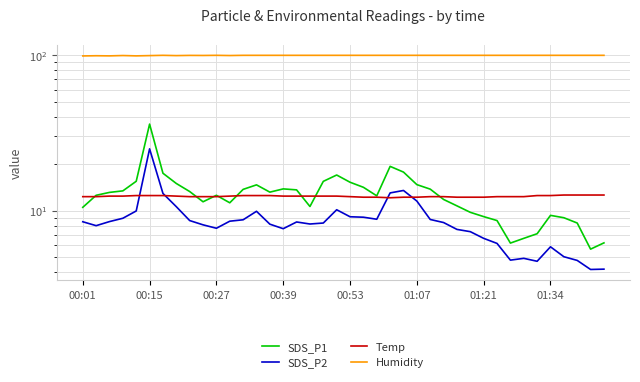

Which series changed the most between 00:39 and 39?

SDS_P1